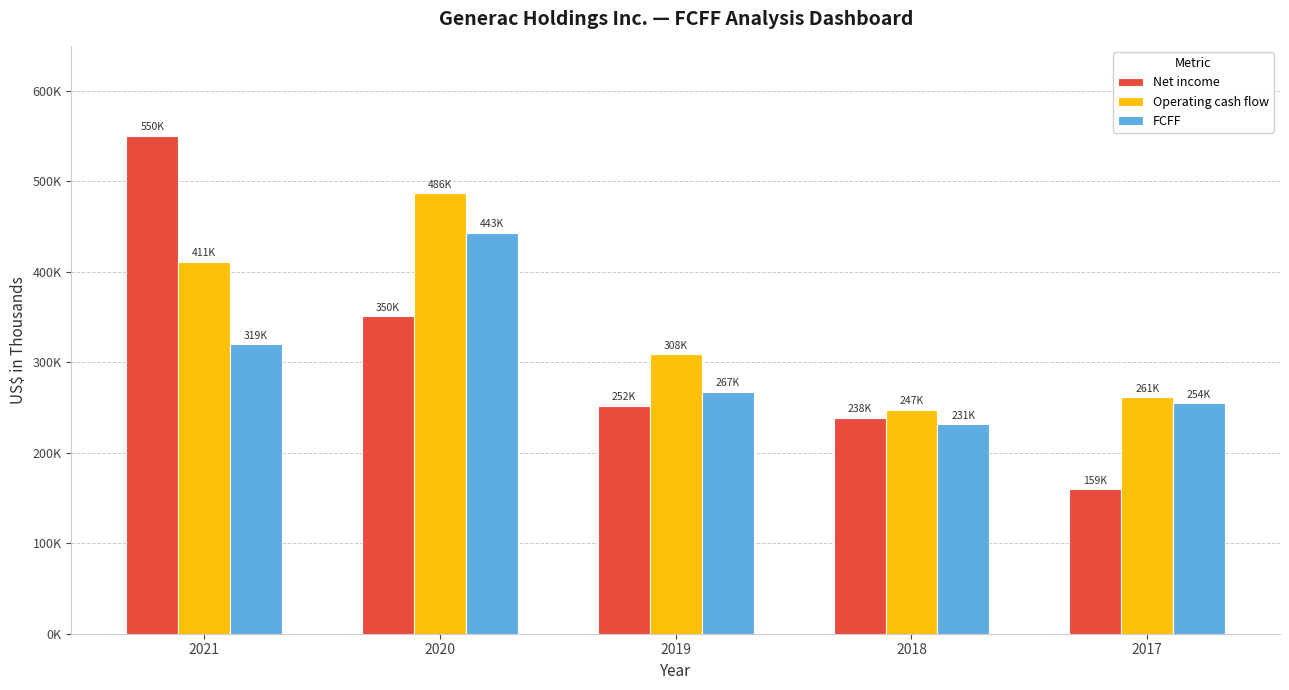

True or false: Operating cash flow has a value of 745578 at 2020.

False